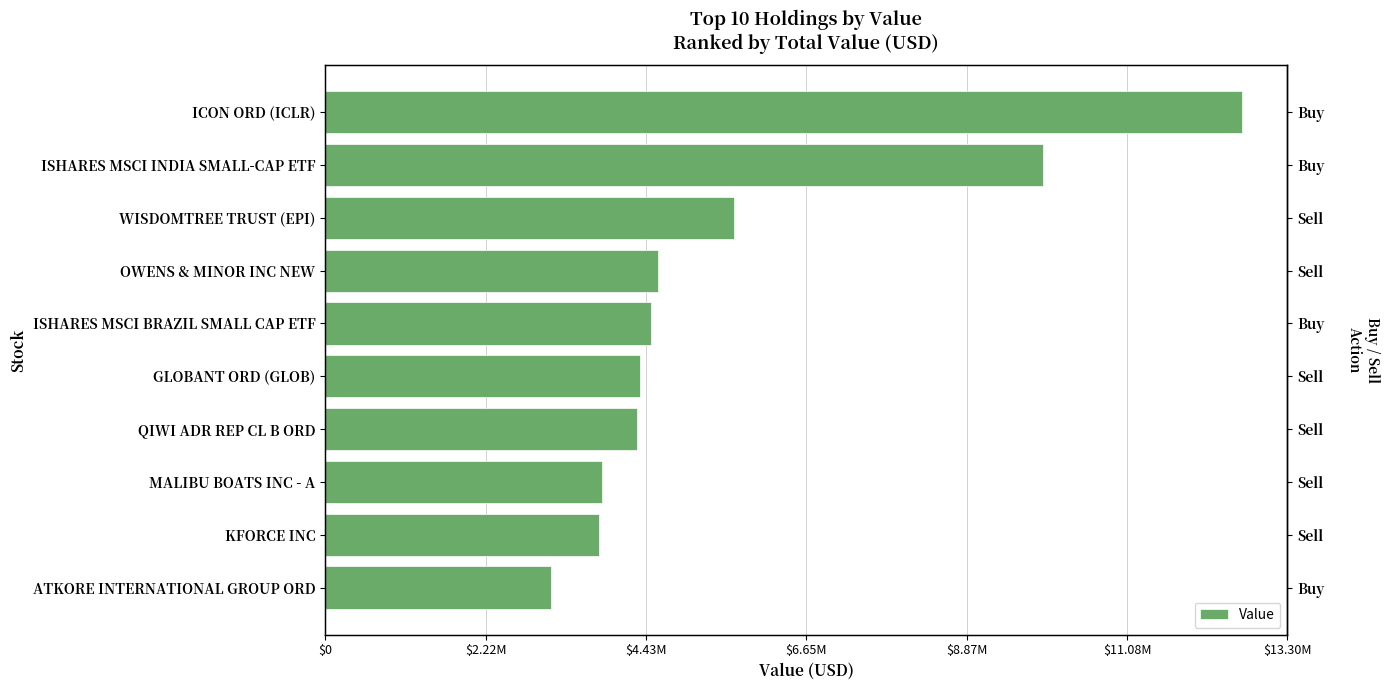

What is the approximate value at KFORCE INC?

3784000